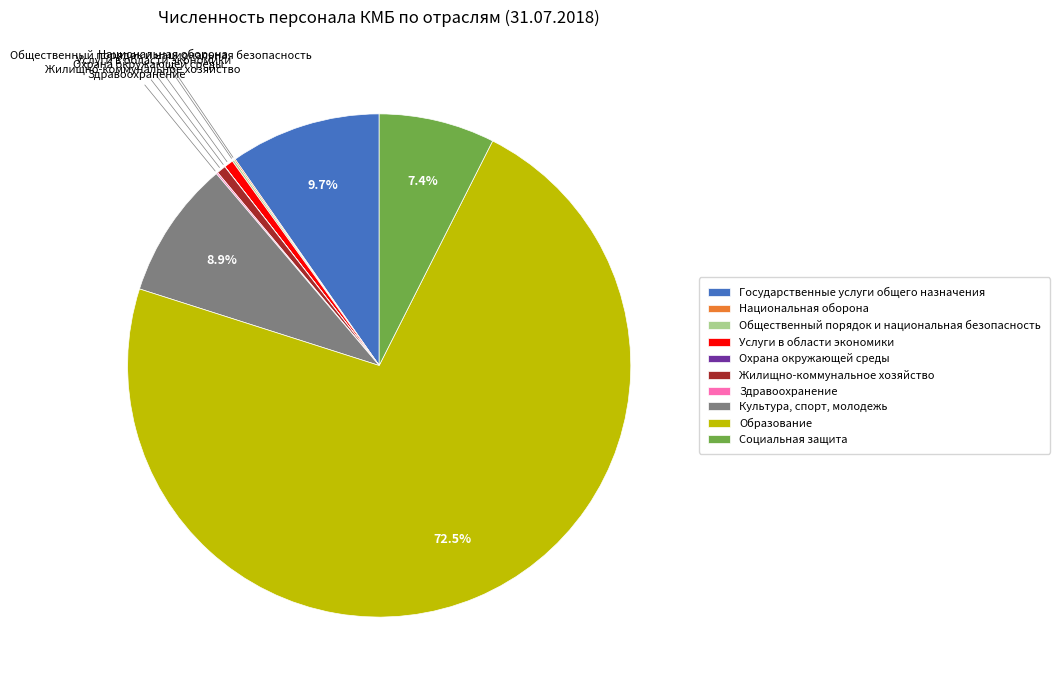

What is the majority slice?

Образование